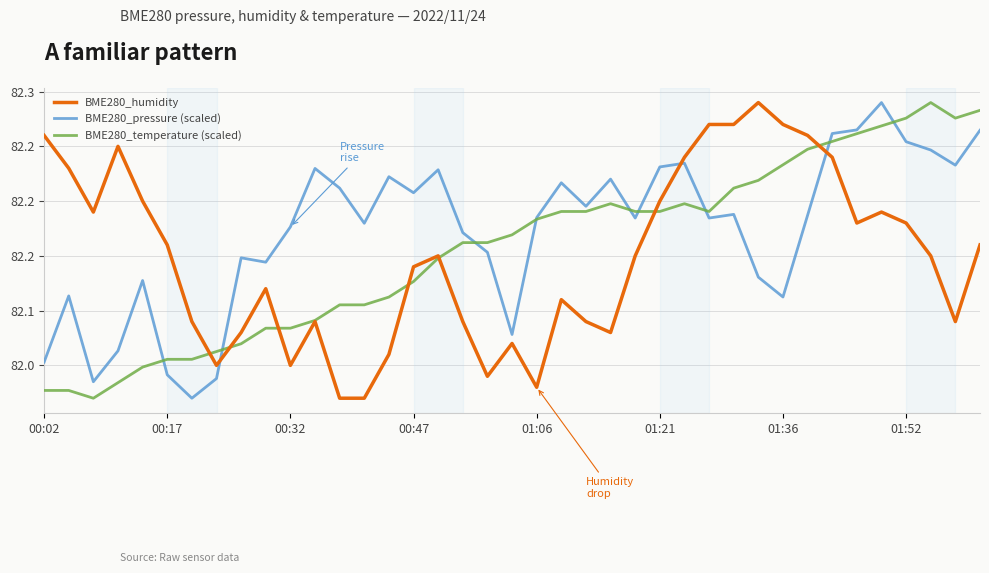

How many interior local peaks does the BME280_pressure (scaled) series have?

11